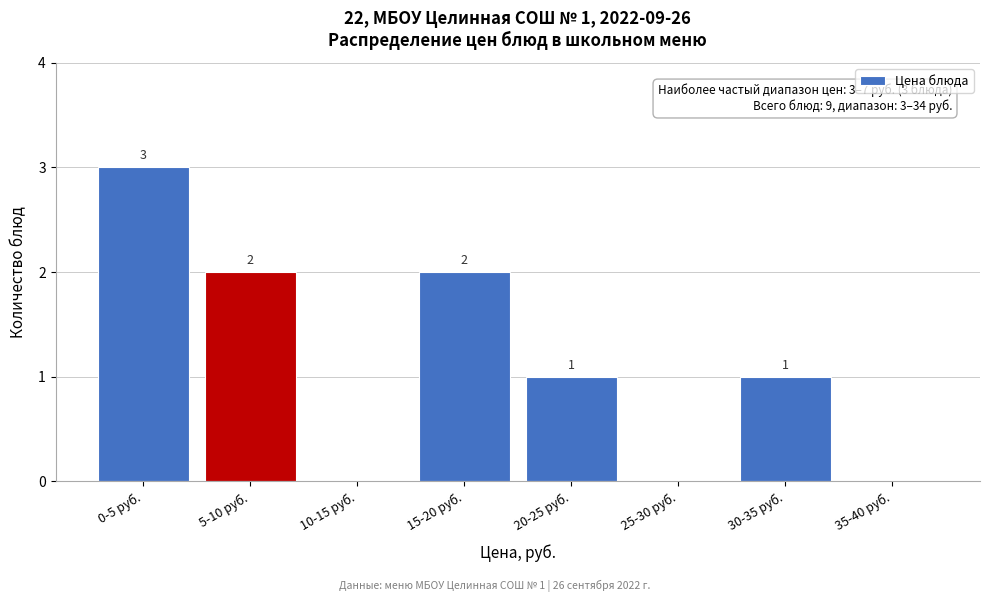

Reading left to right, transcribe all the data shown in this chart.

0-5 руб.=3	5-10 руб.=2	10-15 руб.=0	15-20 руб.=2	20-25 руб.=1	25-30 руб.=0	30-35 руб.=1	35-40 руб.=0